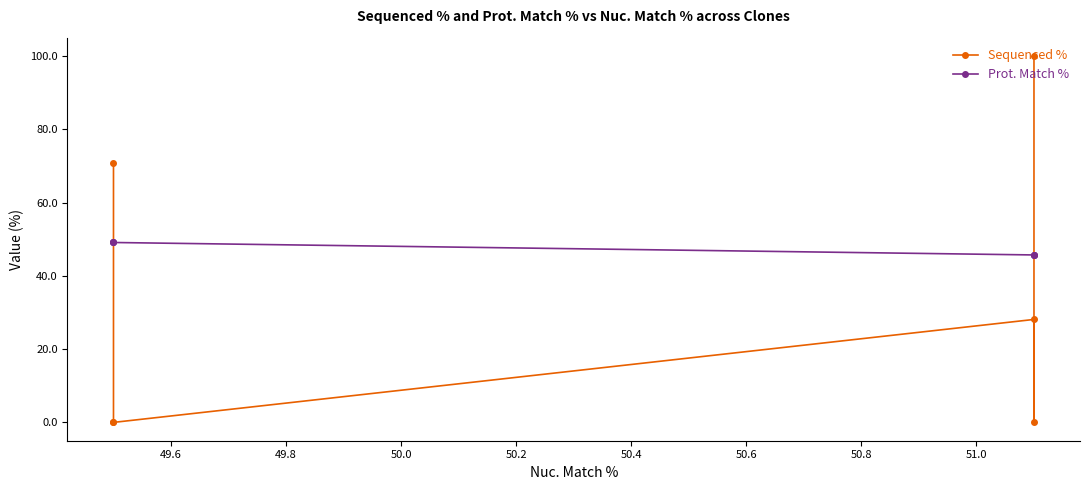

Rank the series by their average value, from lowest to highest.

Sequenced %, Prot. Match %